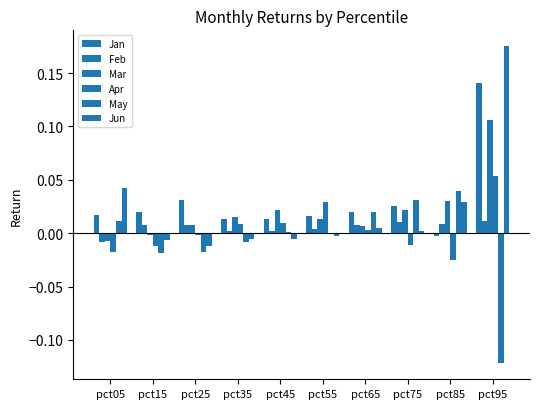

Are the bars horizontal?

No